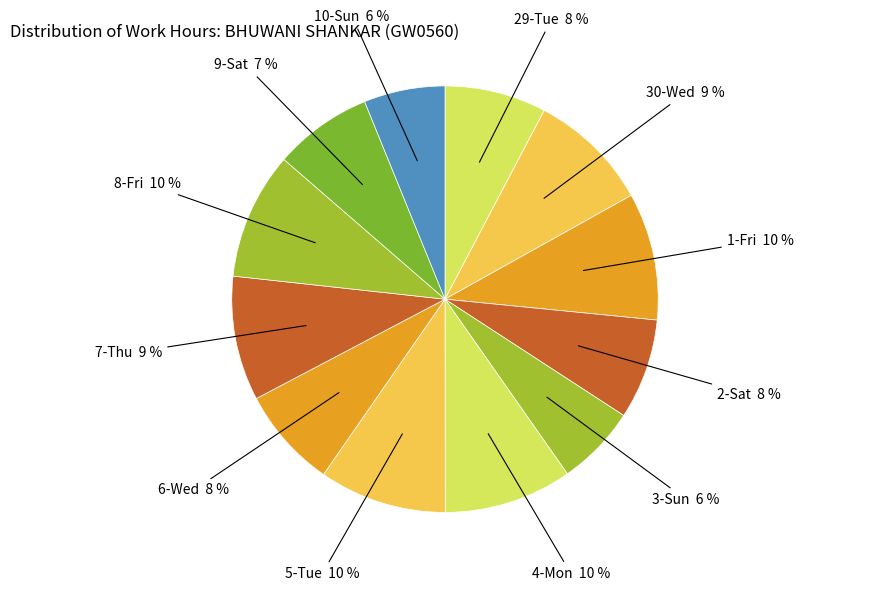

Between 3-Sun 6 % and 9-Sat 7 %, which is larger?

9-Sat 7 %